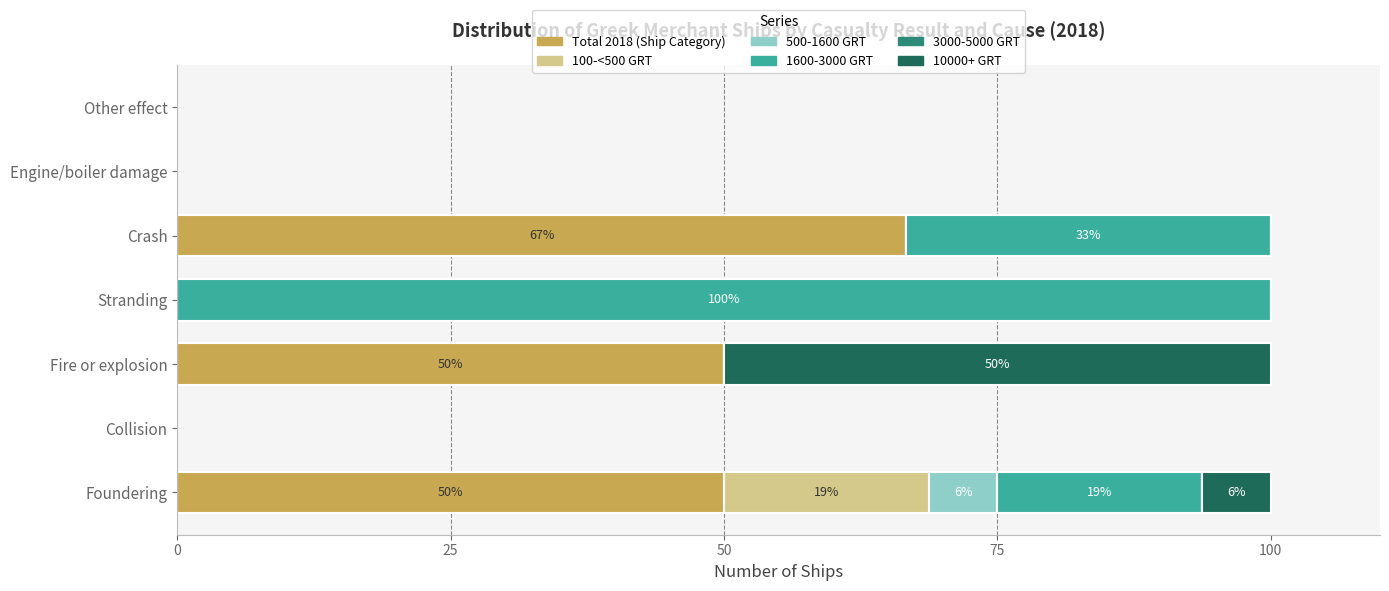

What is the total value across all series at Fire or explosion?

100.0